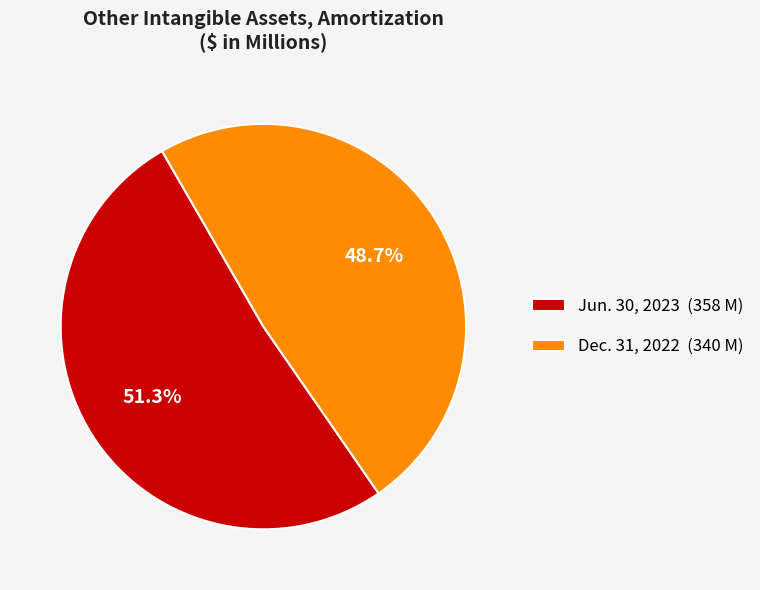

To the nearest percent, what portion does Jun. 30, 2023 represent?

51%